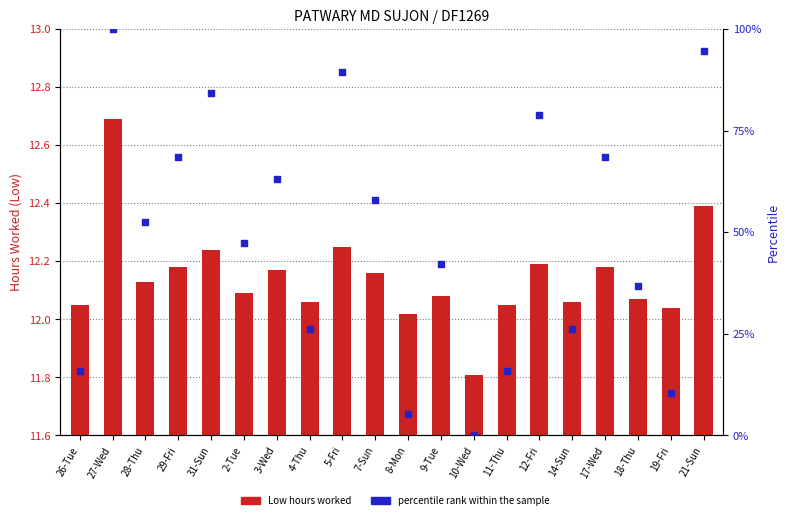

What are all the series names shown in the legend?

Low hours worked, percentile rank within the sample